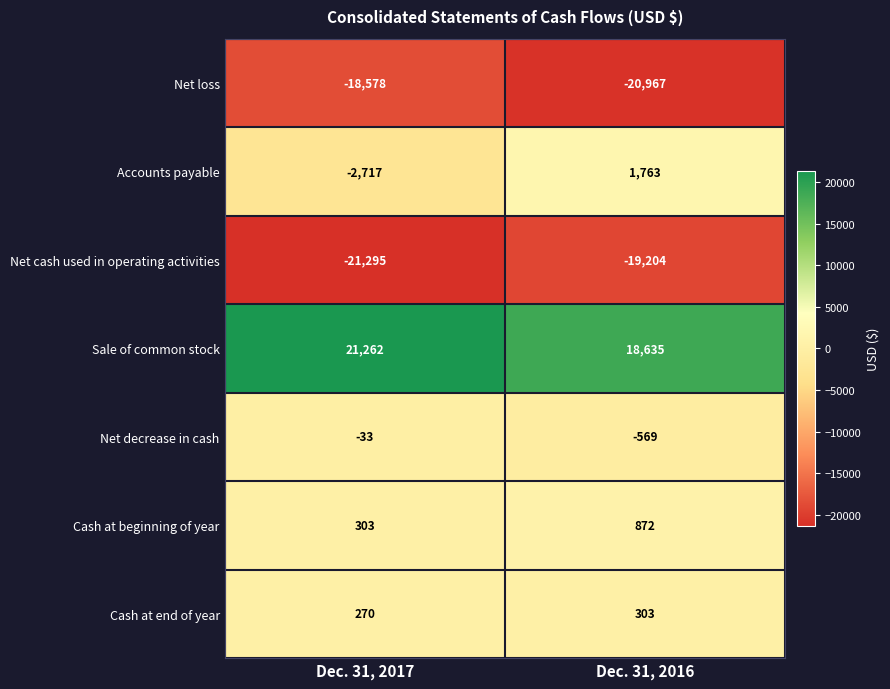

How many values in the Net decrease in cash series are below -33?

1